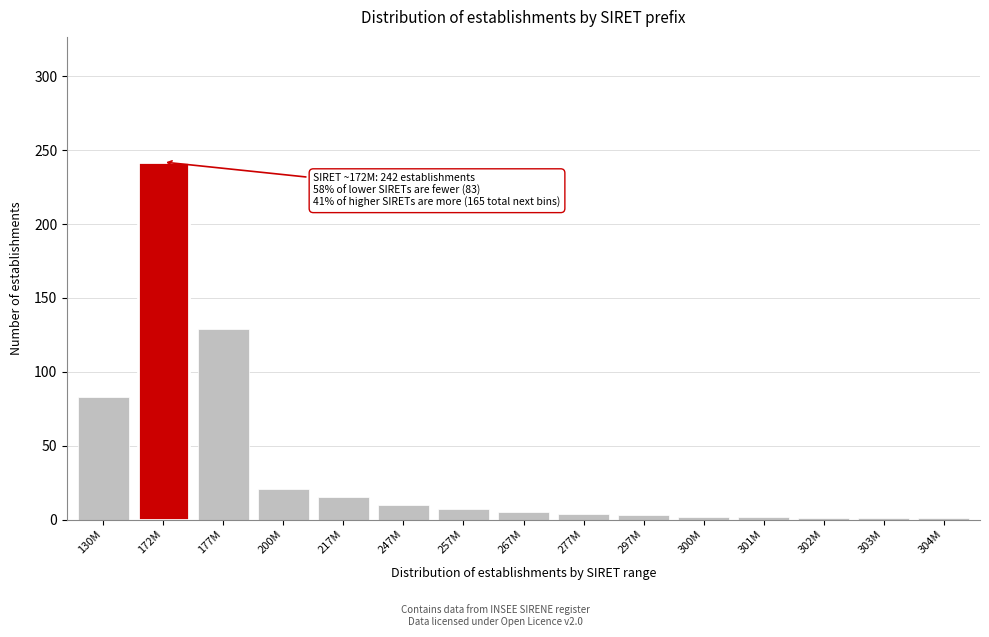

What is the difference between the maximum and minimum values?

241